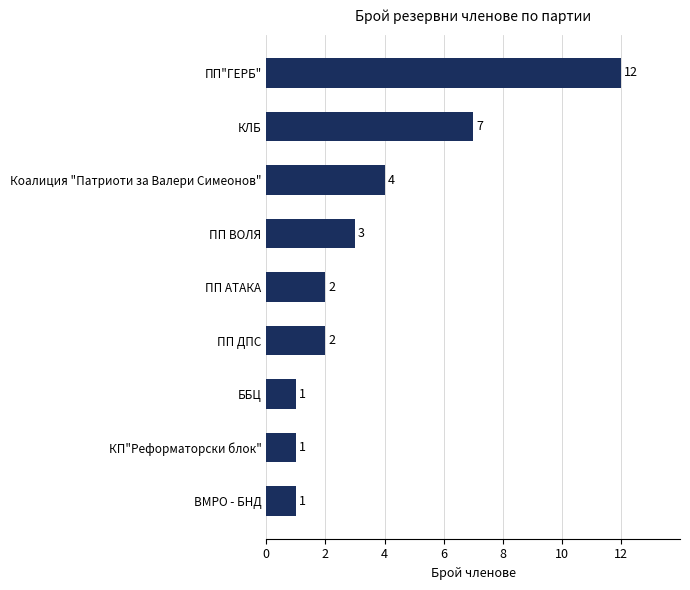

Which has a higher value, ПП ВОЛЯ or Коалиция "Патриоти за Валери Симеонов"?

Коалиция "Патриоти за Валери Симеонов"